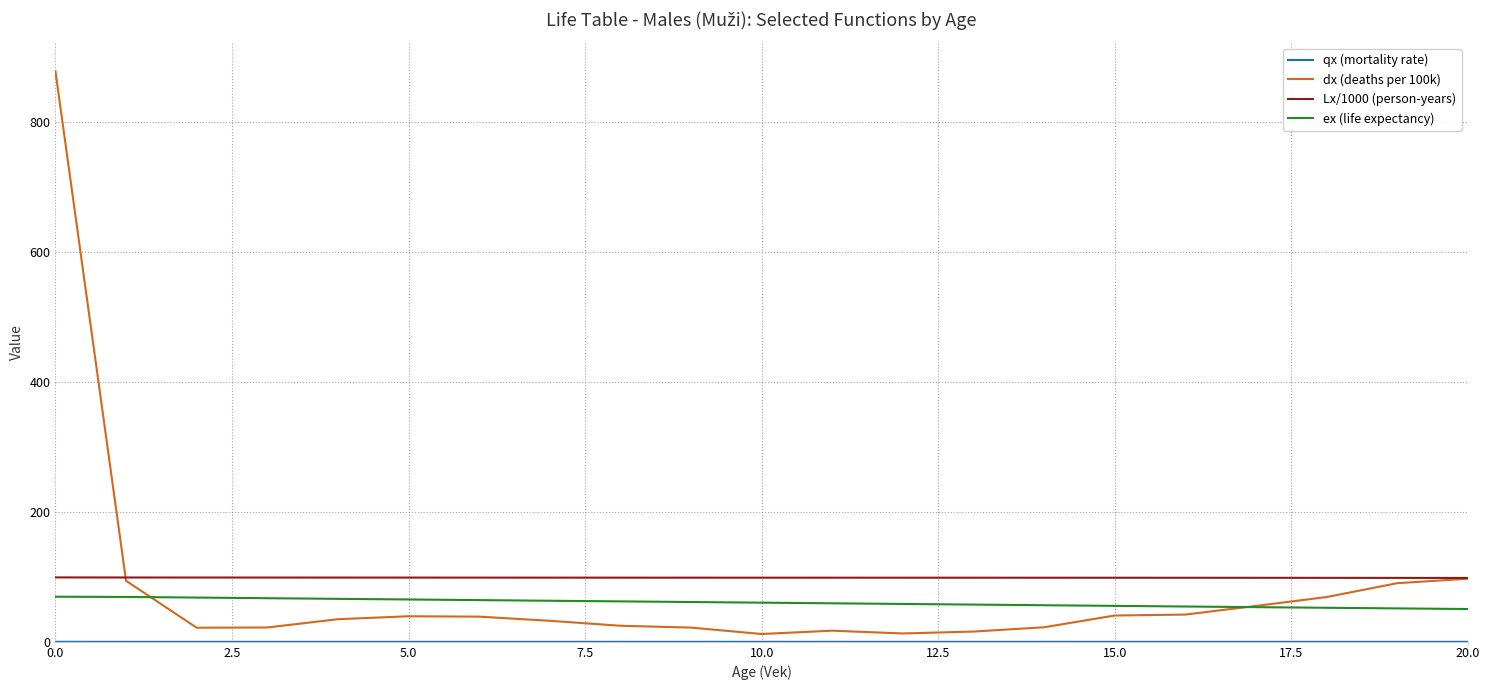

How many times do dx (deaths per 100k) and ex (life expectancy) cross each other?

2